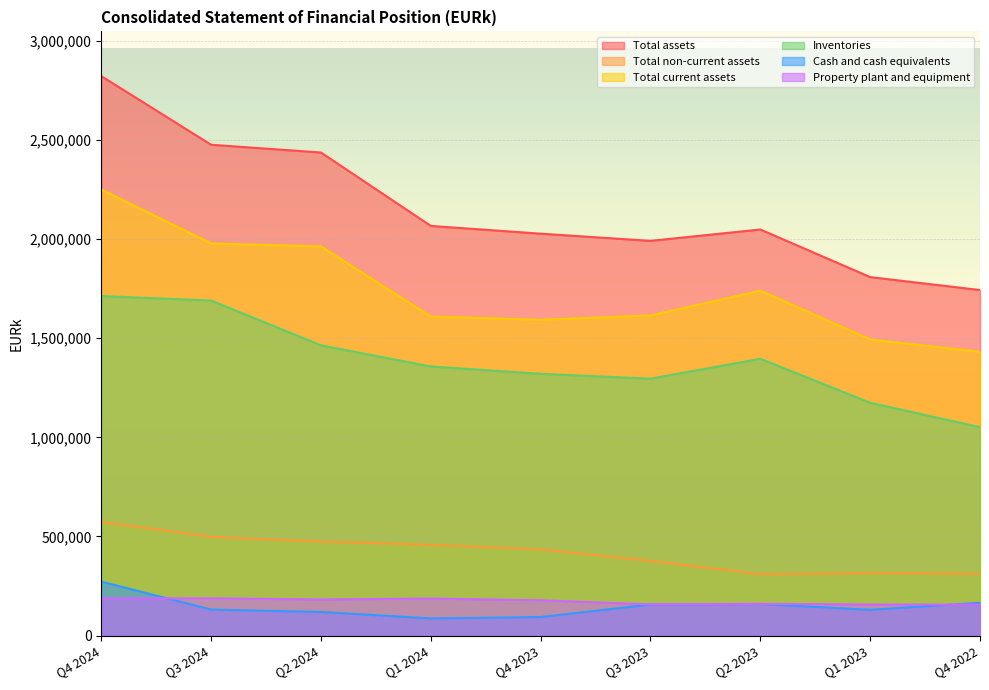

Between Q2 2024 and Q3 2023, which series saw the biggest shift?

Total assets